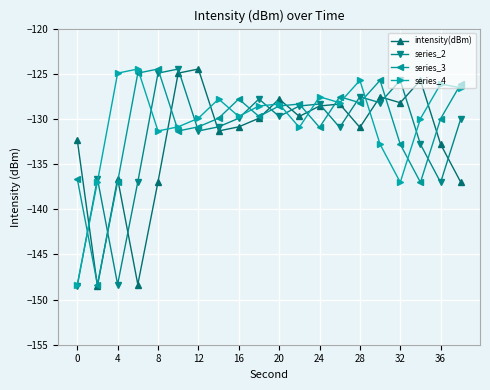

At how many categories does at least one series exceed -146?

20